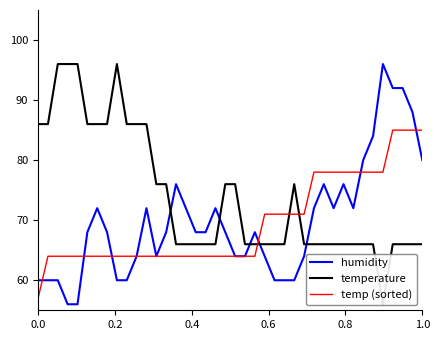

True or false: temperature and humidity cross at least once.

True